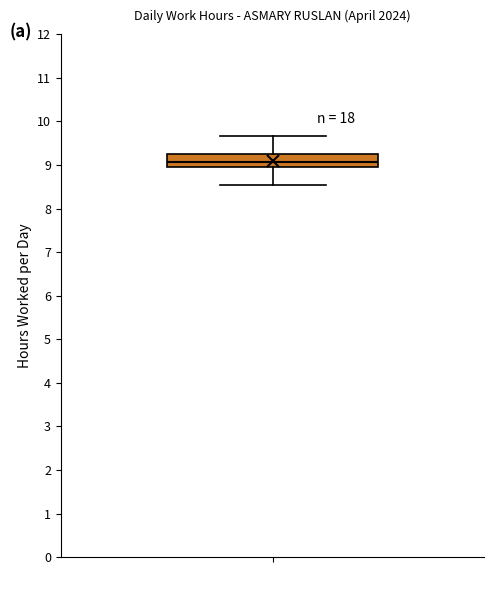

Read this box plot against the y-axis: the position of the median line, the range covered by the box, and the ends of both whiskers. The values are not printed on the chart, so give them approximately, as read against the axis.

median 9.1, box 9.0 to 9.3, whiskers 8.5 to 9.7